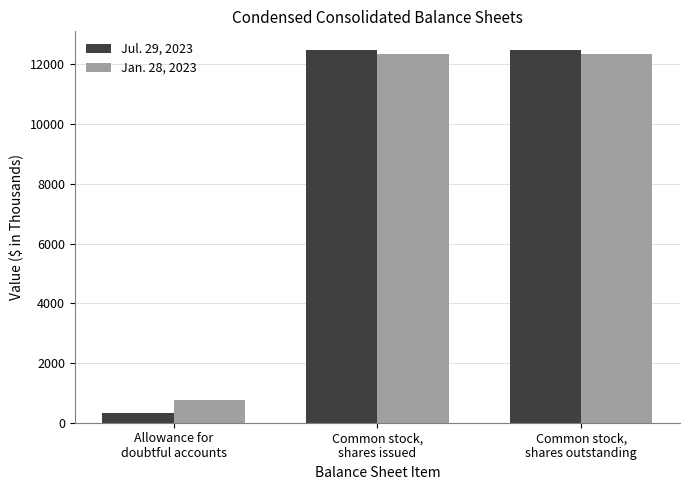

How many bars are there in total?

6